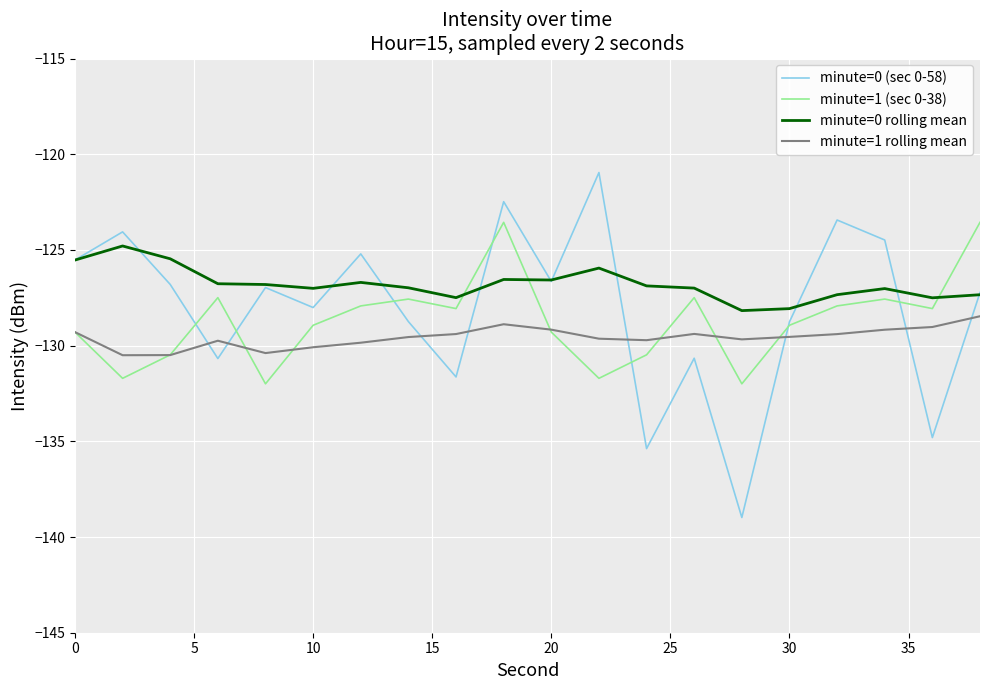

Which series has the widest spread of values?

minute=0 (sec 0-58)